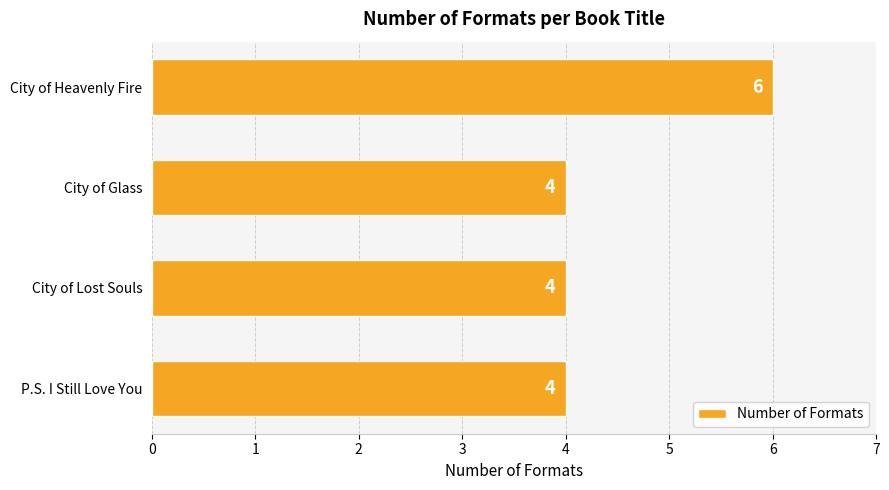

Reading bottom to top, transcribe all the data shown in this chart.

P.S. I Still Love You=4	City of Lost Souls=4	City of Glass=4	City of Heavenly Fire=6